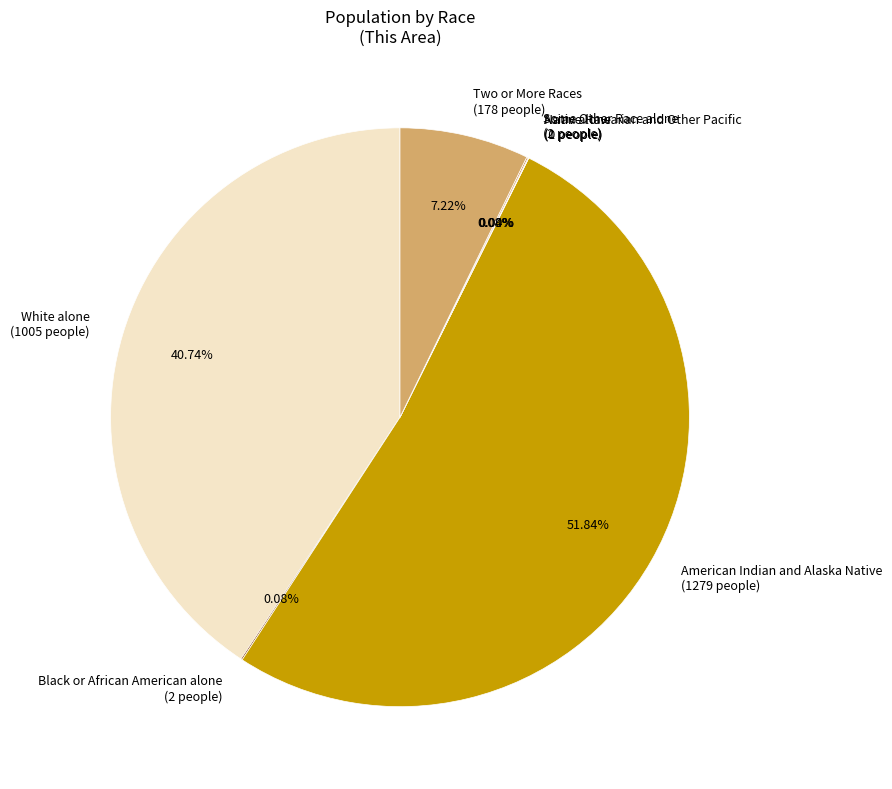

Does any single category account for the majority?

Yes